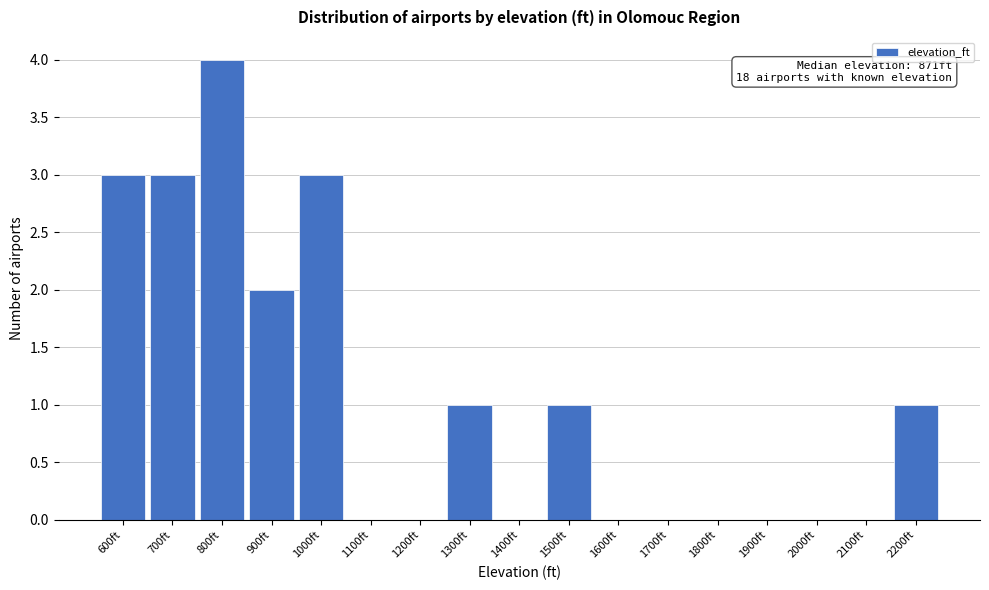

Reading left to right, transcribe all the data shown in this chart.

600ft=3	700ft=3	800ft=4	900ft=2	1000ft=3	1100ft=0	1200ft=0	1300ft=1	1400ft=0	1500ft=1	1600ft=0	1700ft=0	1800ft=0	1900ft=0	2000ft=0	2100ft=0	2200ft=1